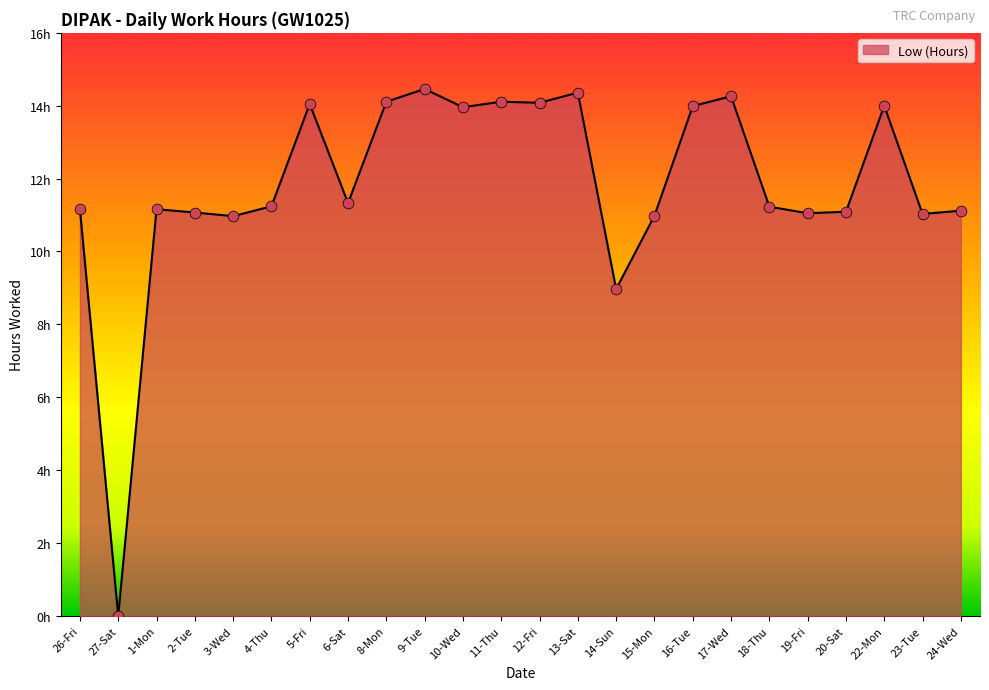

What is the change in value from 26-Fri to 3-Wed?

-0.2